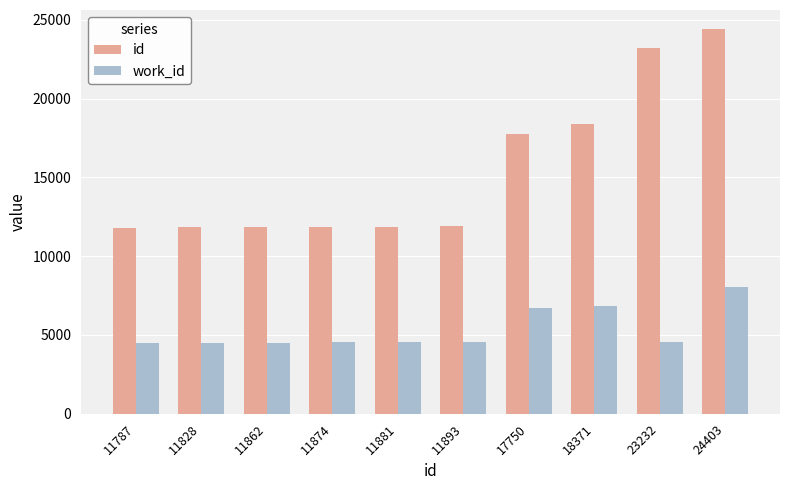

At 24403, list the series in order from largest to smallest.

id, work_id